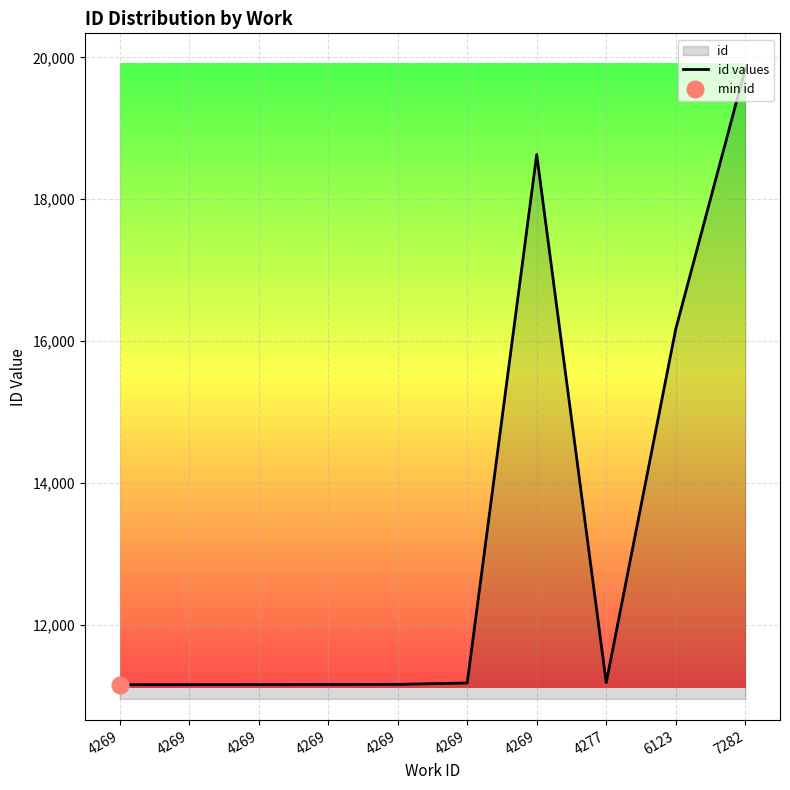

What is the change in value from 4277 to 7282?

+8657